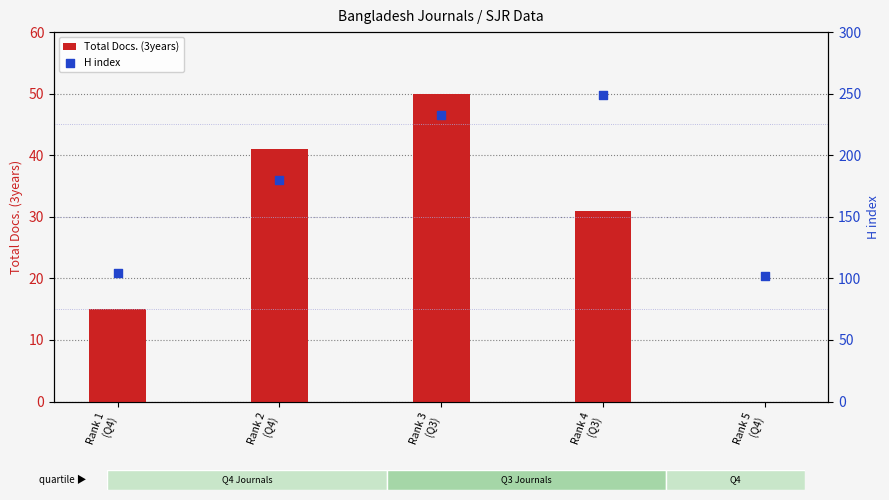

What are all the series names shown in the legend?

Total Docs. (3years), H index